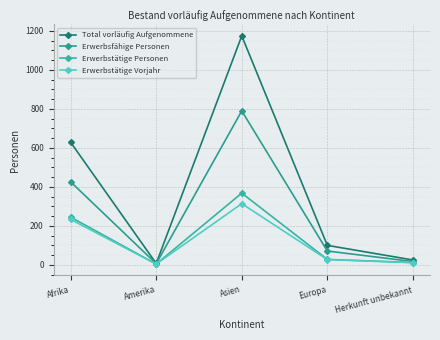

Reading right to left, extract all data points from this chart.

Total vorläufig Aufgenommene: Herkunft unbekannt=25	Europa=100	Asien=1175	Amerika=7	Afrika=629
Erwerbsfähige Personen: Herkunft unbekannt=17	Europa=71	Asien=790	Amerika=6	Afrika=426
Erwerbstätige Personen: Herkunft unbekannt=12	Europa=28	Asien=368	Amerika=4	Afrika=245
Erwerbstätige Vorjahr: Herkunft unbekannt=11	Europa=27	Asien=314	Amerika=4	Afrika=233